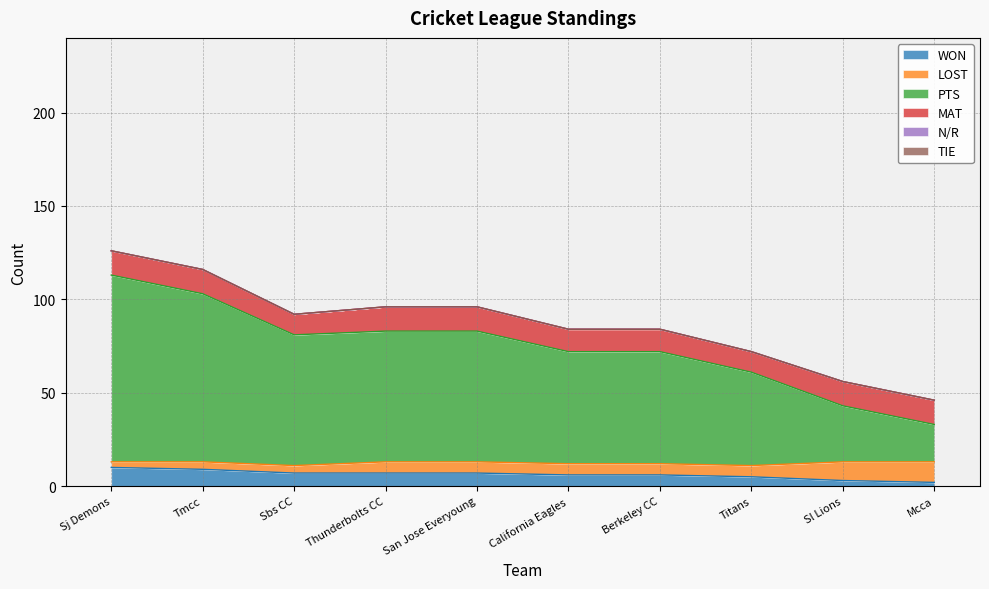

How many lines are shown in the chart?

6